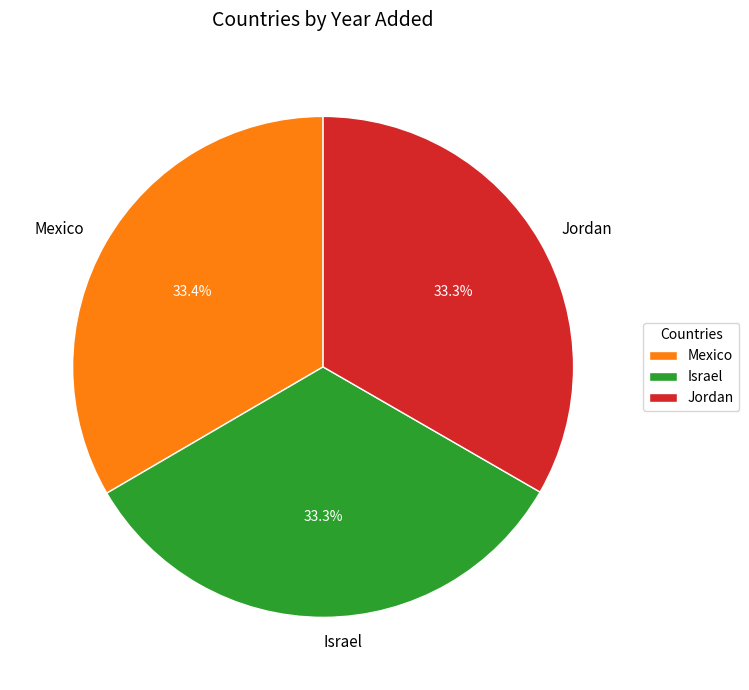

How many segments does this pie chart have?

3